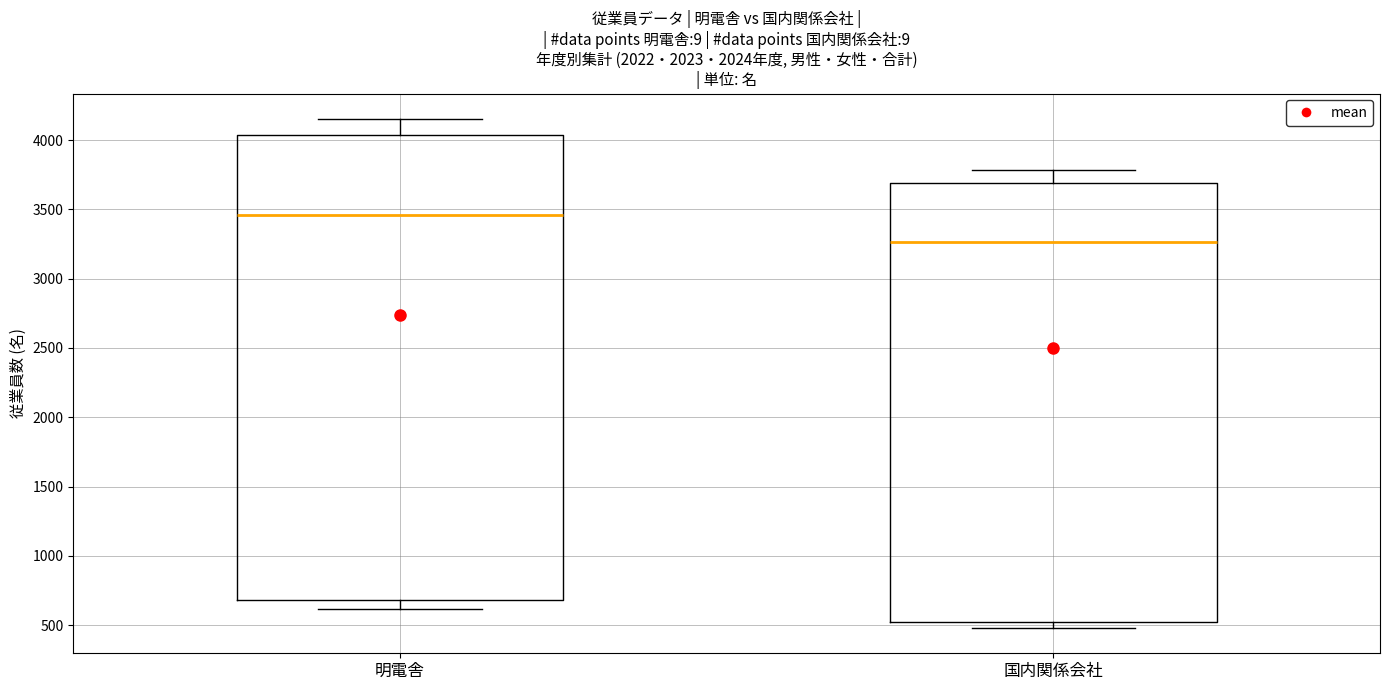

Reading left to right, read every box against the y-axis: the position of its median line, the range the box covers, and the ends of its whiskers. The values are not printed on the chart, so give them approximately, as read against the axis.

明電舎: median 3450, box 700 to 4050, whiskers 600 to 4150
国内関係会社: median 3250, box 500 to 3700, whiskers 500 (just below the box's lower edge) to 3800